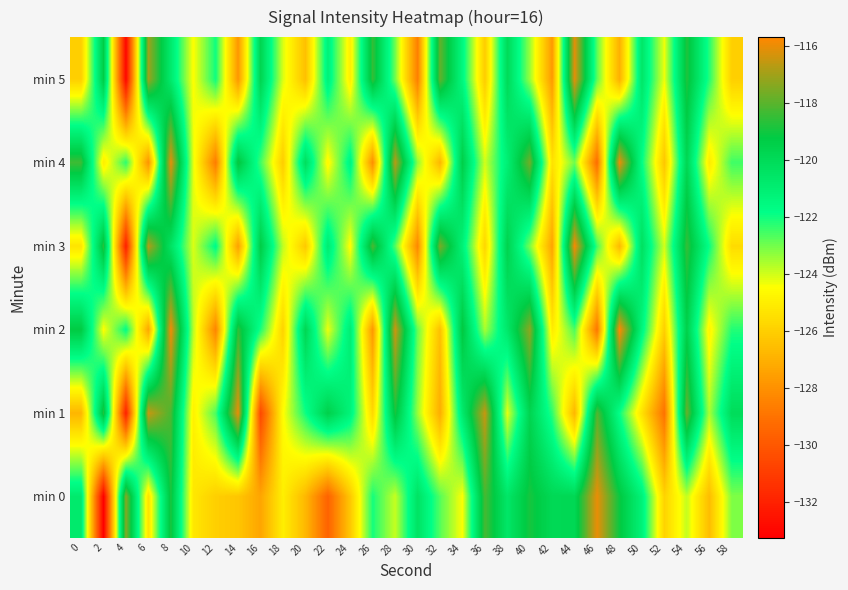

Between 30 and 16, which is larger?

30